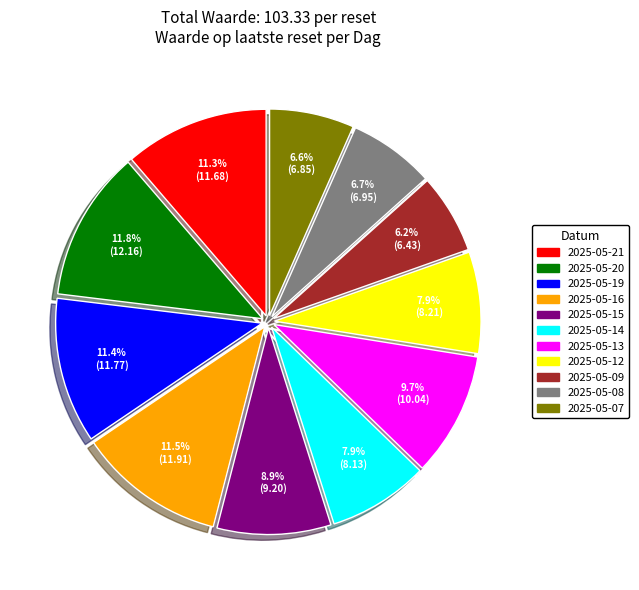

Does 2025-05-08 account for over 50% of the chart?

No